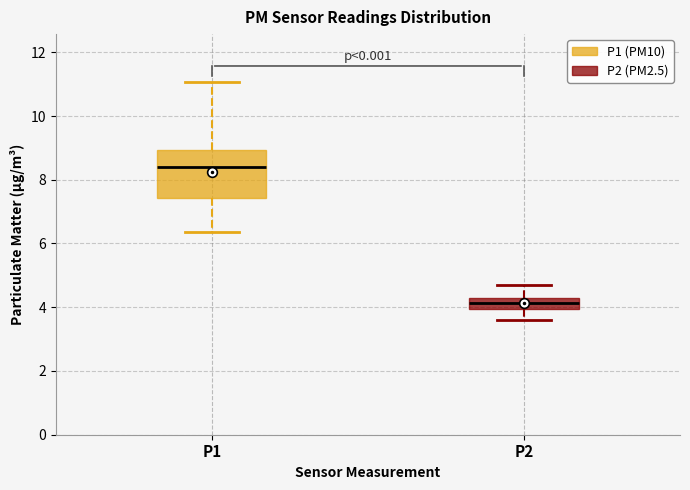

Reading left to right, transcribe this box plot: for each box, give where its median line is, the range the box spans, and where its two whiskers end, as read against the y-axis. The values are not printed on the chart, so give them approximately, as read against the axis.

P1: median 8.4, box 7.4 to 9.0, whiskers 6.4 to 11.0
P2: median 4.2, box 4.0 to 4.4, whiskers 3.6 to 4.8